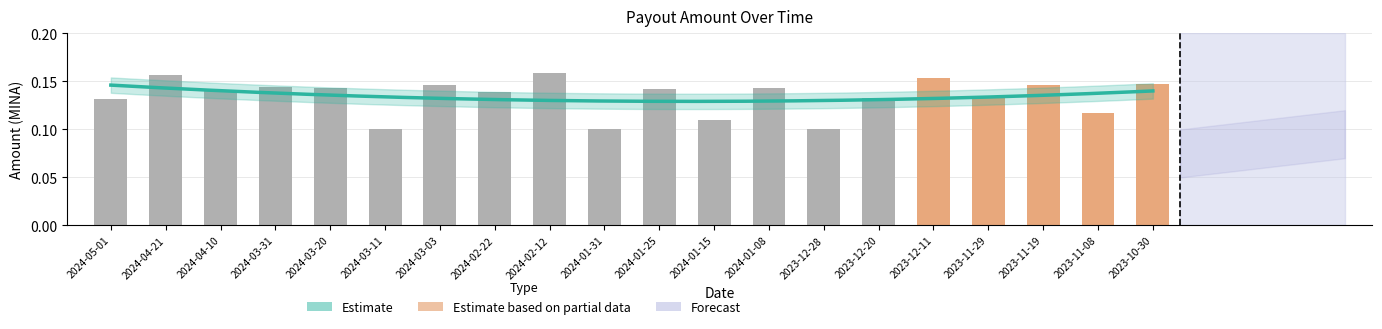

List the labels in order of value, smallest first.

2023-12-28, 2024-03-11, 2024-01-31, 2024-01-15, 2023-11-08, 2024-05-01, 2023-12-20, 2023-11-29, 2024-02-22, 2024-04-10, 2024-01-25, 2024-03-20, 2024-01-08, 2024-03-31, 2024-03-03, 2023-11-19, 2023-10-30, 2023-12-11, 2024-04-21, 2024-02-12